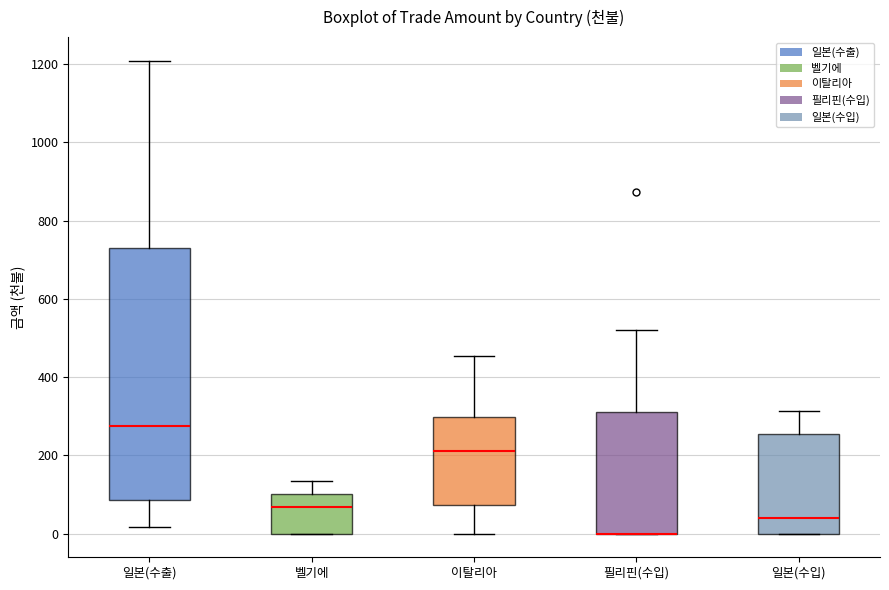

Reading left to right, read every box against the y-axis: the position of its median line, the range the box covers, and the ends of its whiskers. The values are not printed on the chart, so give them approximately, as read against the axis.

일본(수출): median 280, box 80 to 720, whiskers 20 to 1200
벨기에: median 60, box 0 to 100, whiskers 0 to 140
이탈리아: median 220, box 80 to 300, whiskers 0 to 460
필리핀(수입): median 0 (drawn on the box's lower edge), box 0 to 320, whiskers 0 to 520
일본(수입): median 40, box 0 to 260, whiskers 0 to 320